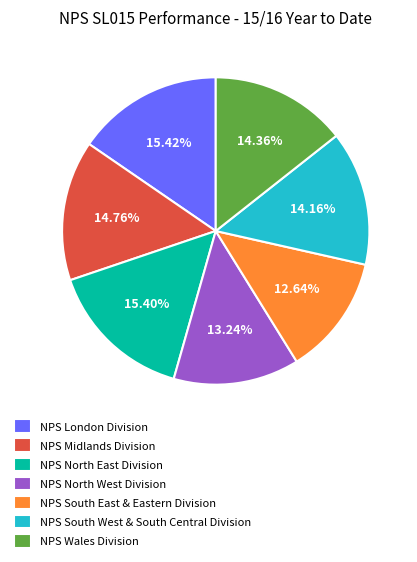

Do NPS South East & Eastern Division and NPS London Division together represent more than half of the pie?

No